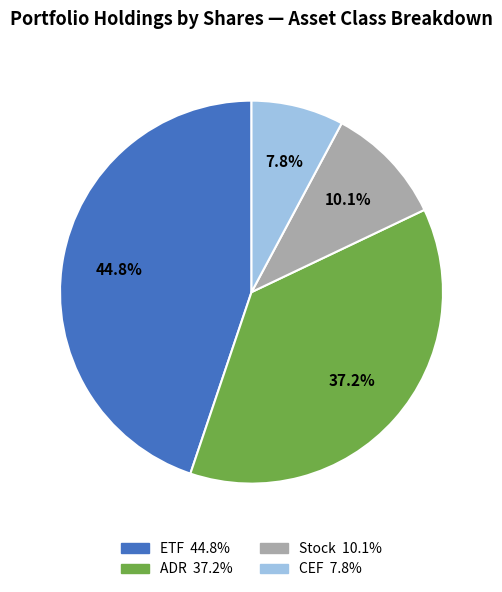

Is there any slice that represents more than half of the pie?

No